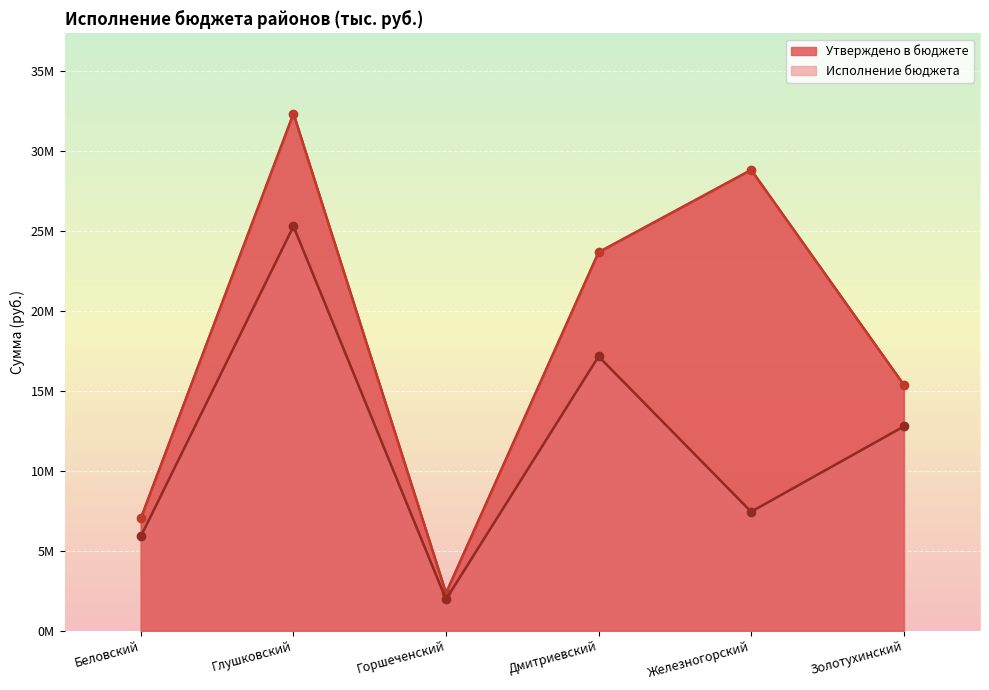

At which label does Утверждено в бюджете first exceed 23649132?

Глушковский